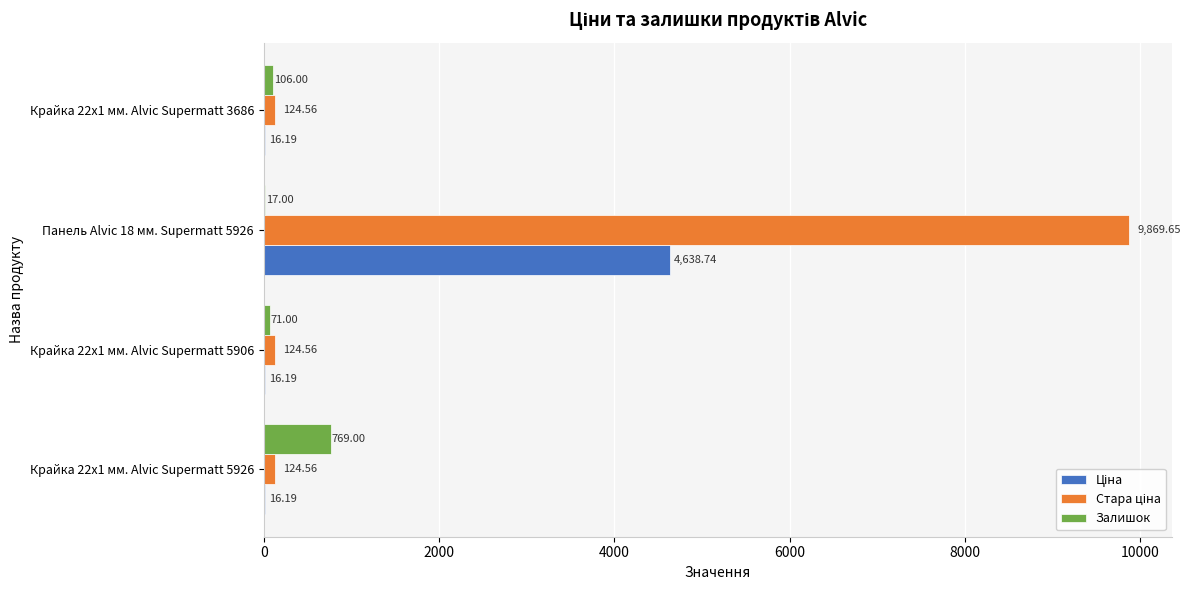

What is the sum of all Залишок values?

963.0